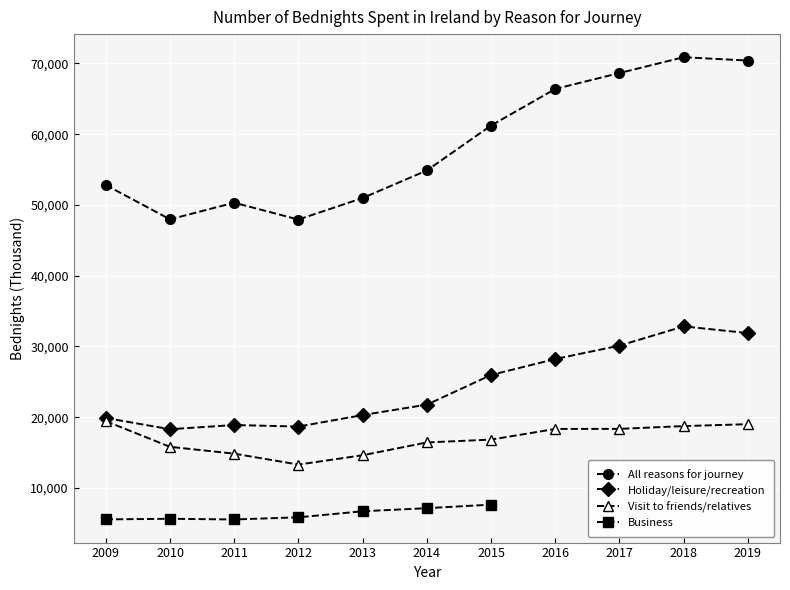

What is the sum of the All reasons for journey values at 2016 and 2009?

119222